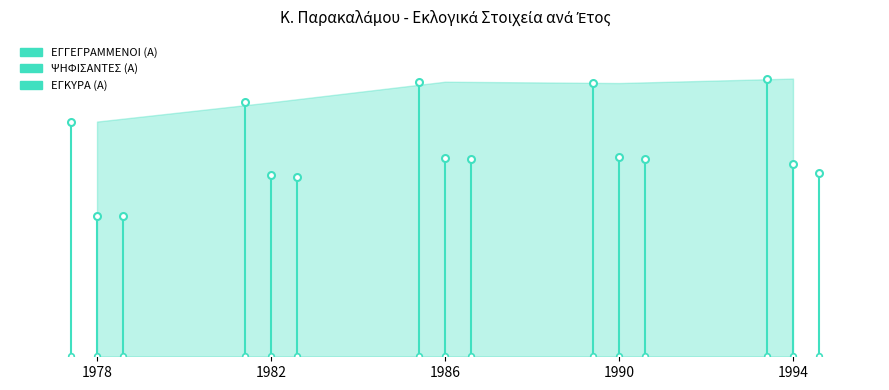

How many values in the ΕΓΚΥΡΑ (Α) series exceed 818?

2